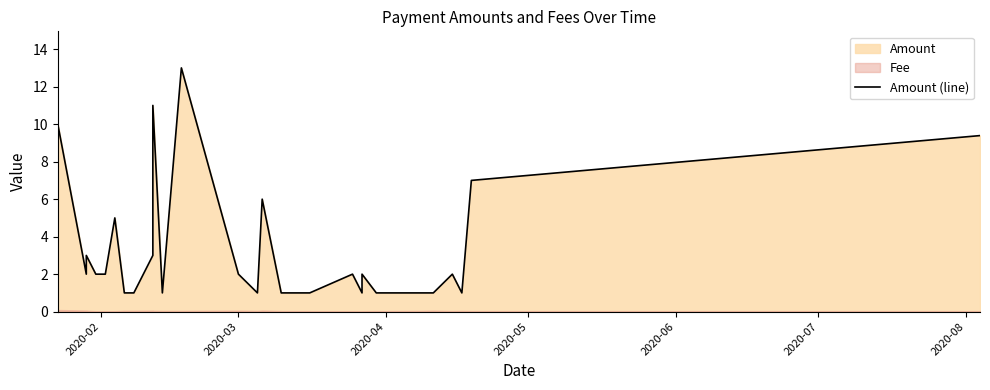

The value at 10 is 0.5. True or false?

False